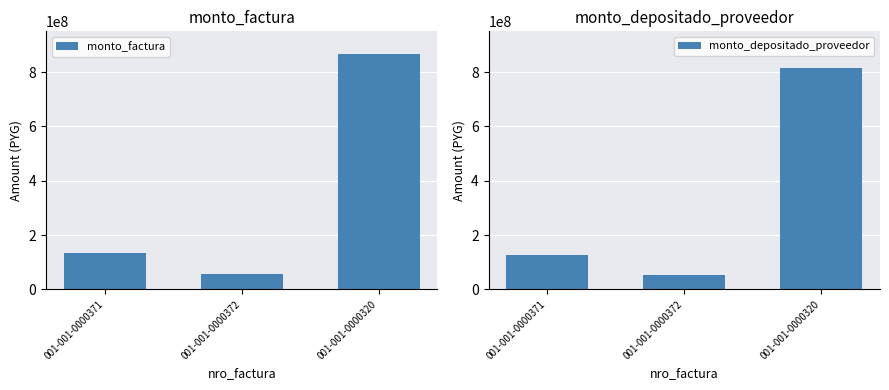

Count the number of categories in the chart.

3